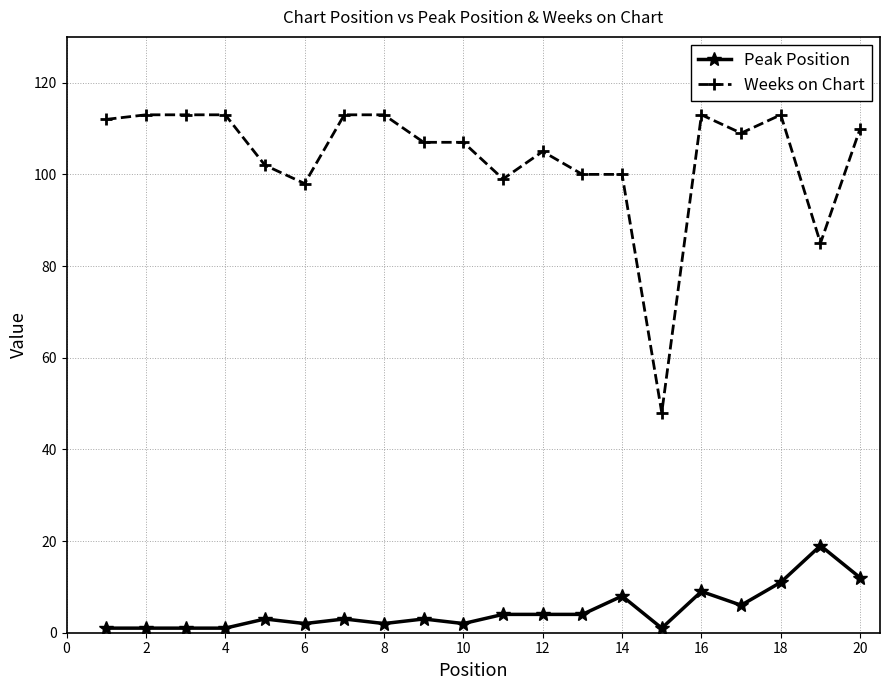

Does the chart have visible grid lines?

Yes